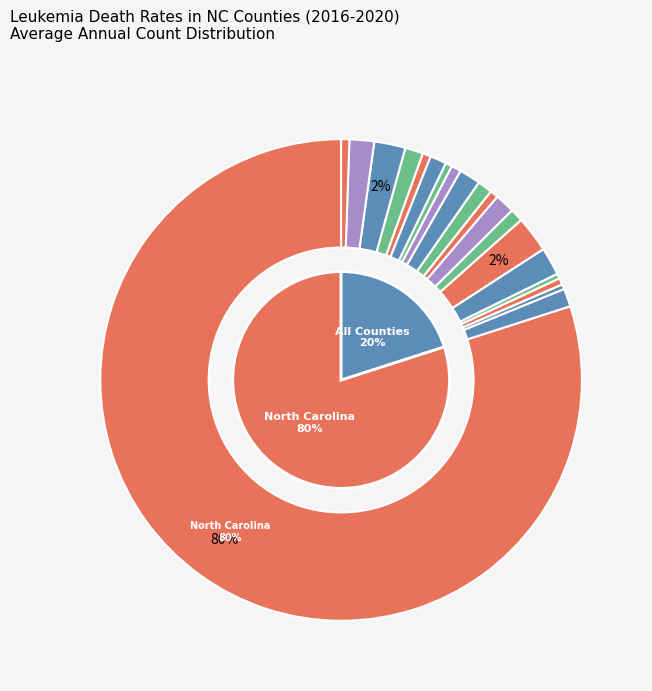

To the nearest percent, what portion does Burke County represent?

1%